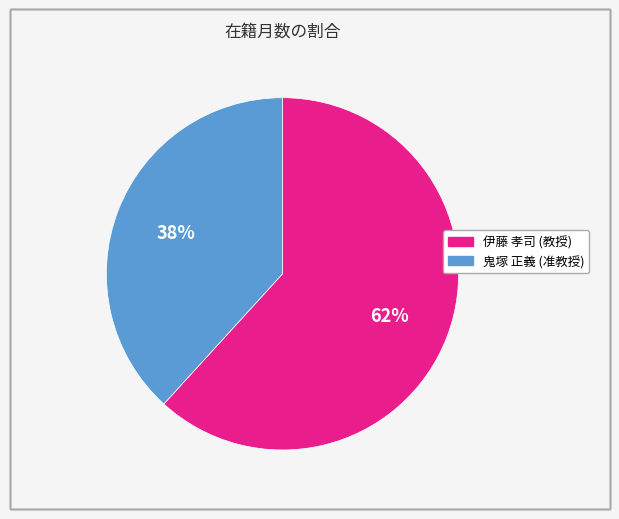

Does any single category account for the majority?

Yes